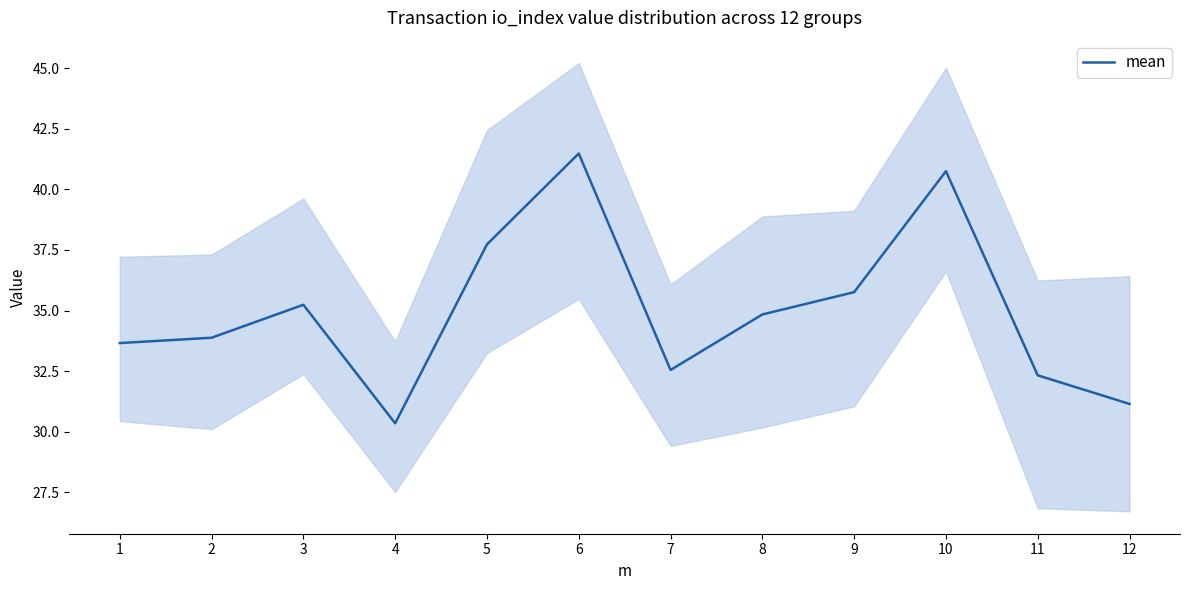

True or false: there are more than 0 points higher than both neighbors.

True